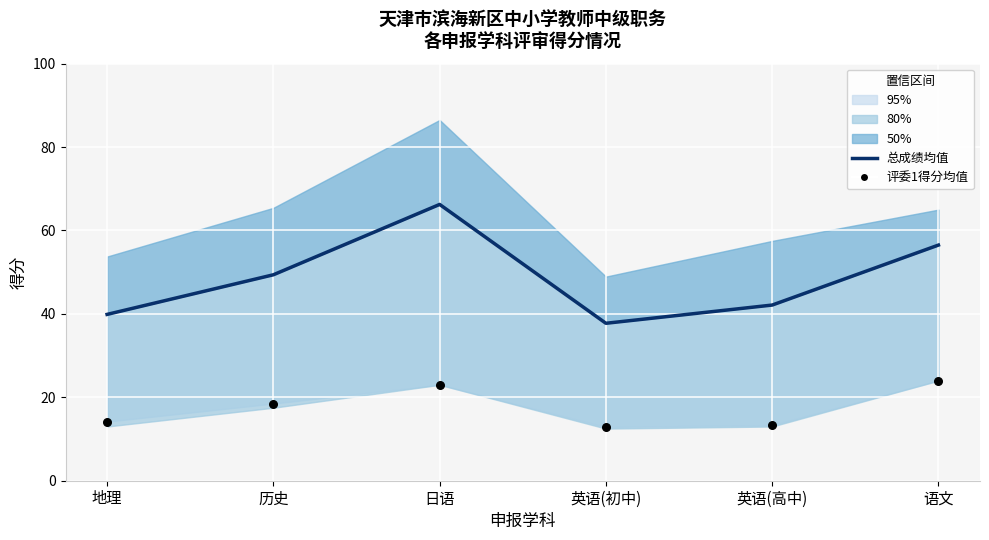

What are all the series names shown in the legend?

总成绩均值, 评委1得分均值